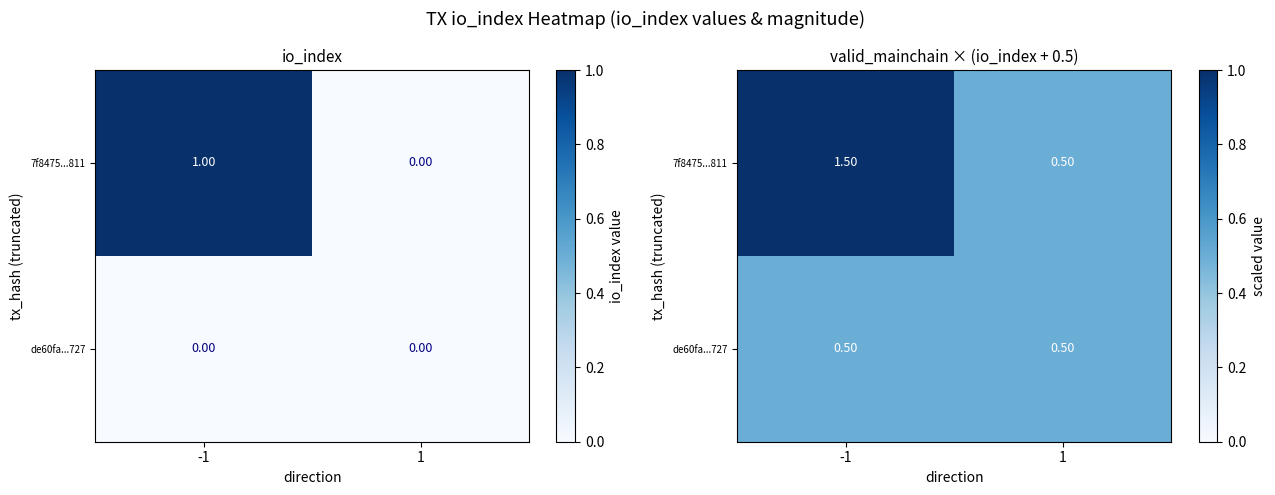

Is the value of 7f8475...811 at 1 greater than the value of de60fa...727 at -1?

No